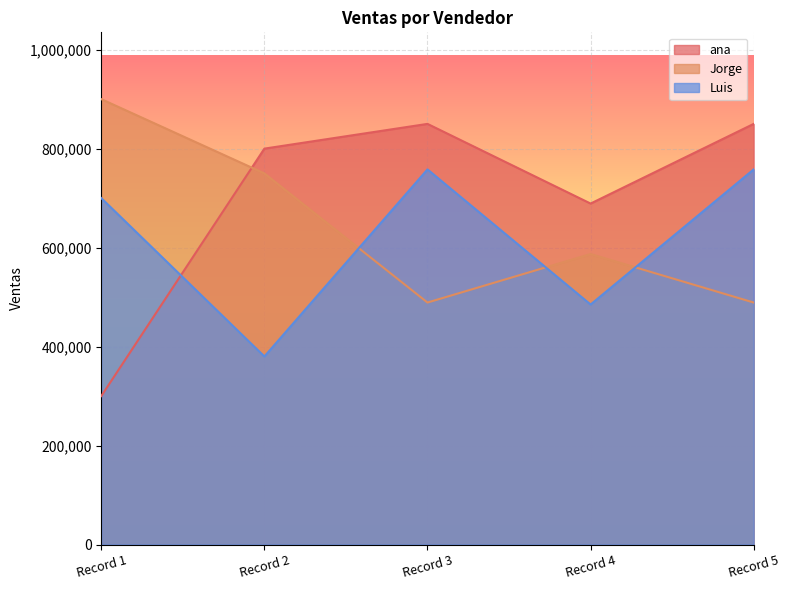

How many categories are shown in the chart?

5